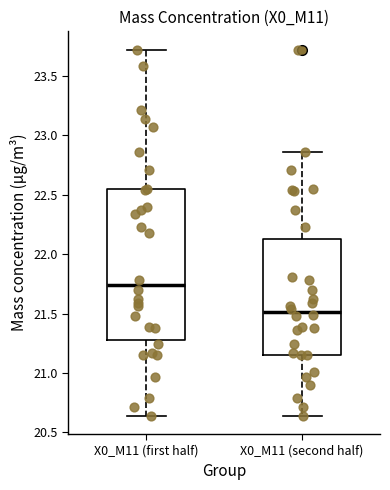

Reading left to right, transcribe this box plot: for each box, give where its median line is, the range the box spans, and where its two whiskers end, as read against the y-axis. The values are not printed on the chart, so give them approximately, as read against the axis.

X0_M11 (first half): median 21.75, box 21.30 to 22.55, whiskers 20.65 to 23.70
X0_M11 (second half): median 21.50, box 21.15 to 22.15, whiskers 20.65 to 22.85